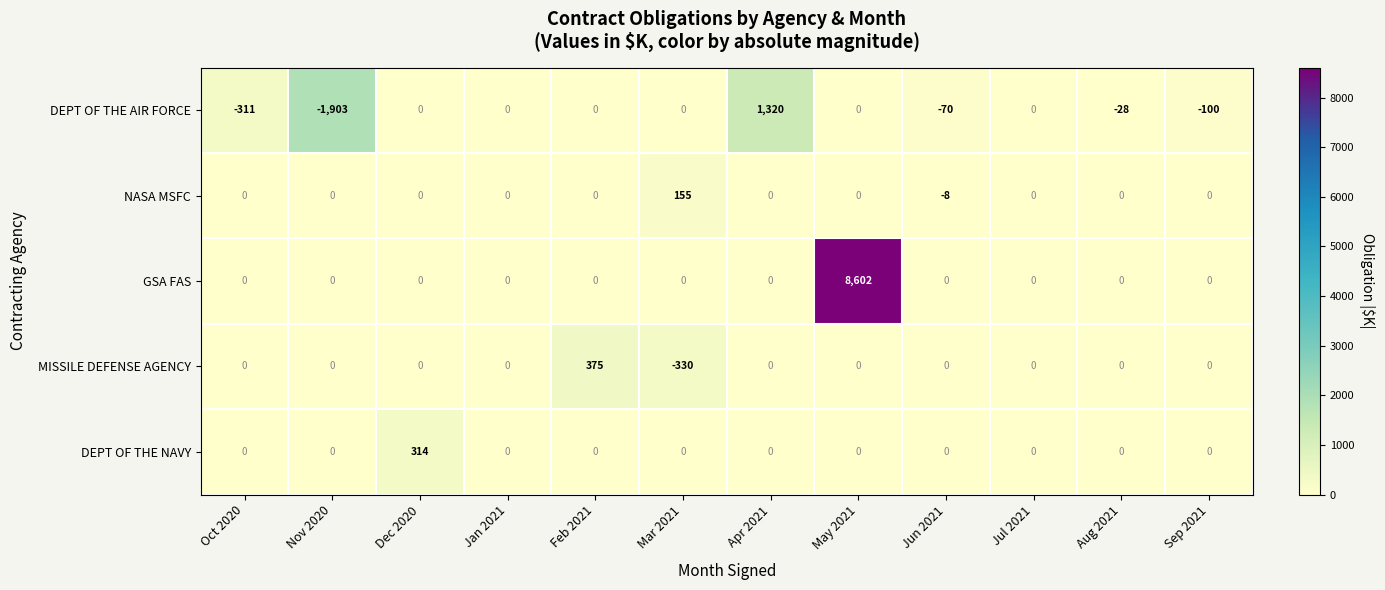

List the series in order of their peak value, lowest first.

NASA MSFC, DEPT OF THE NAVY, MISSILE DEFENSE AGENCY, DEPT OF THE AIR FORCE, GSA FAS